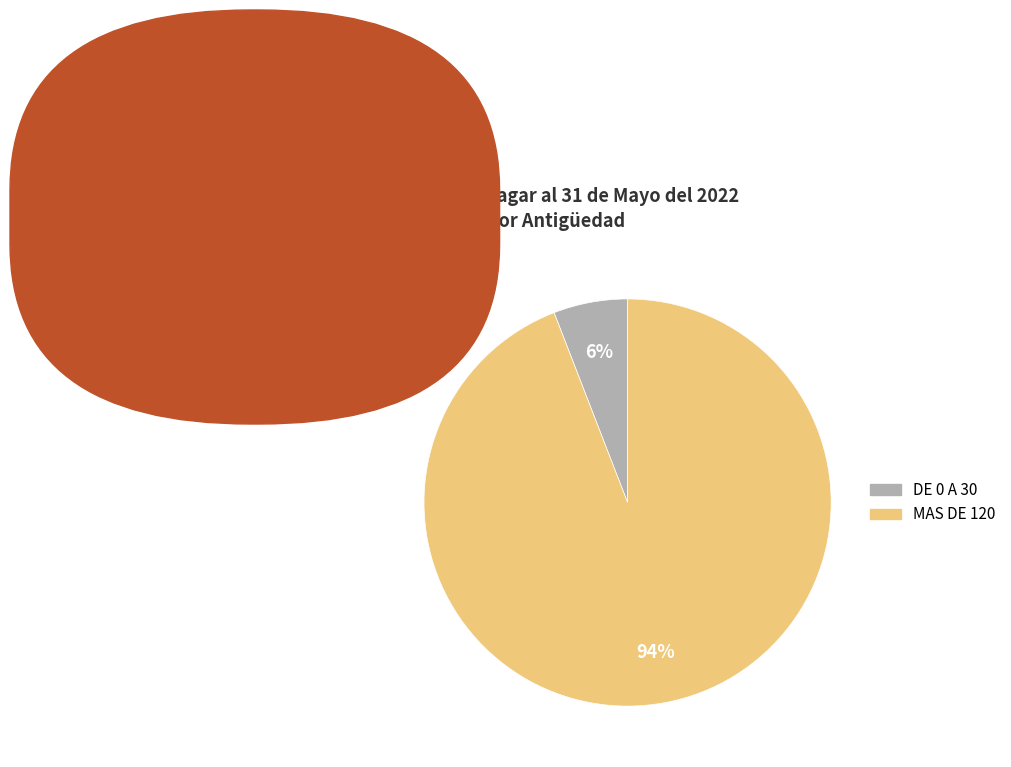

Does any single category account for the majority?

Yes